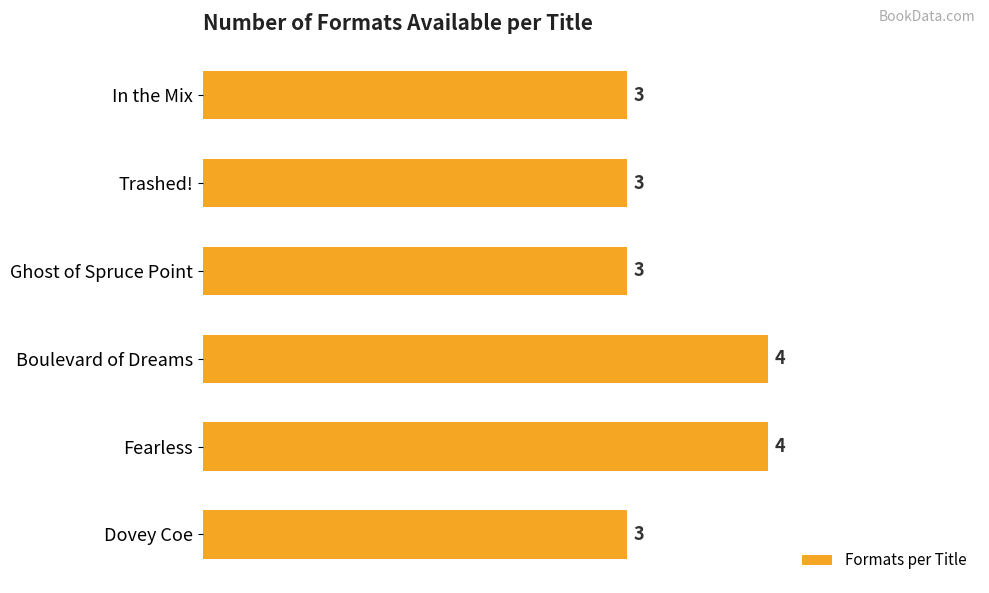

What is the difference between the maximum and minimum values?

1